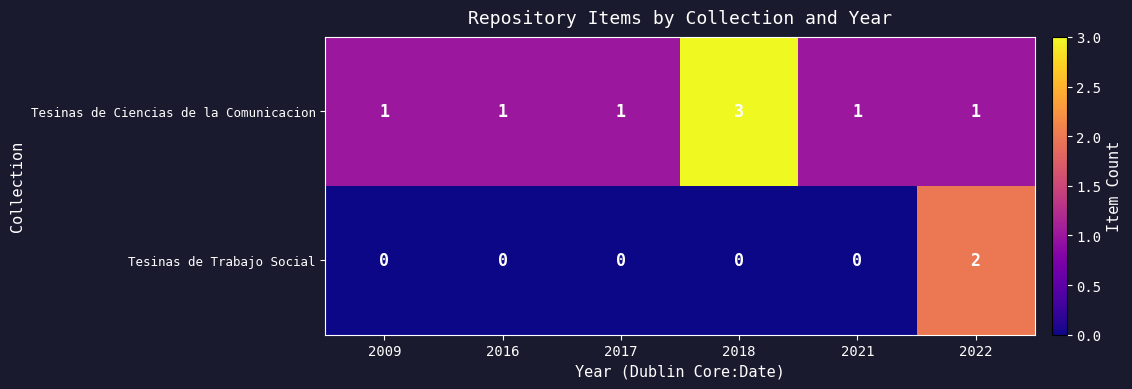

Is it true that Tesinas de Trabajo Social equals 1 at 2016?

False